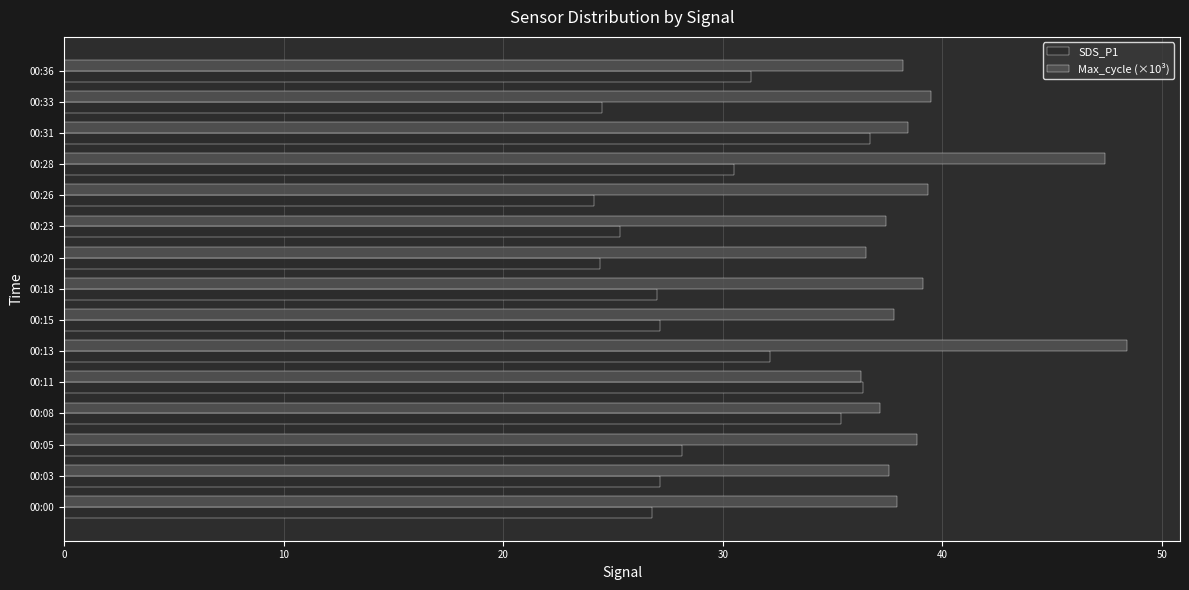

What is the highest value of the Max_cycle (×10³) series?

48.4